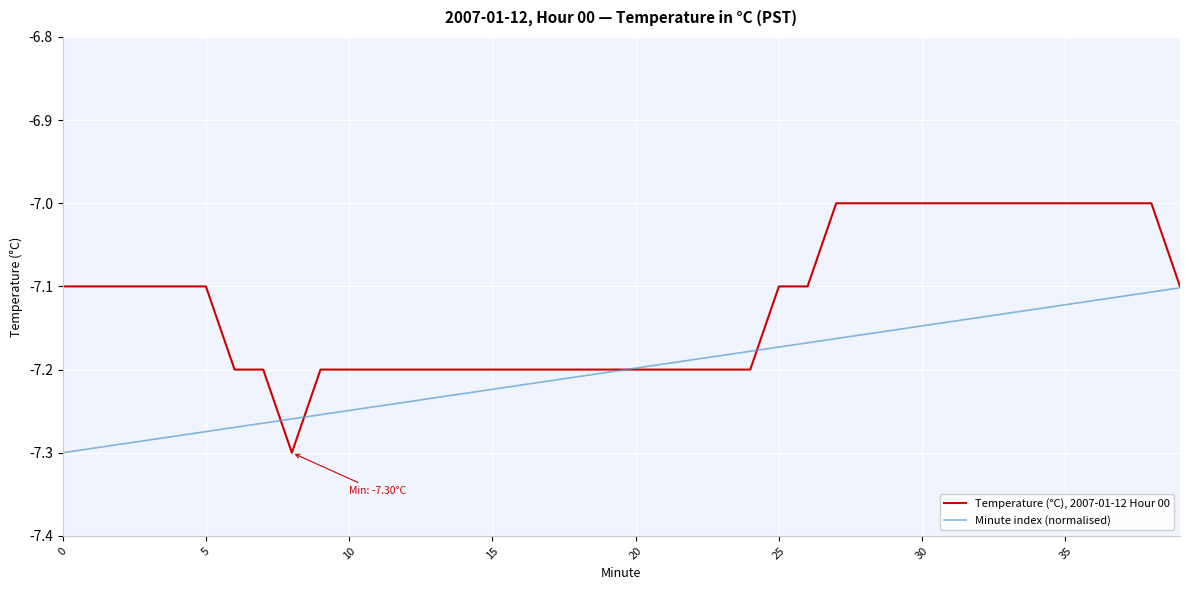

Which series has the largest total across all categories?

Temperature (°C), 2007-01-12 Hour 00